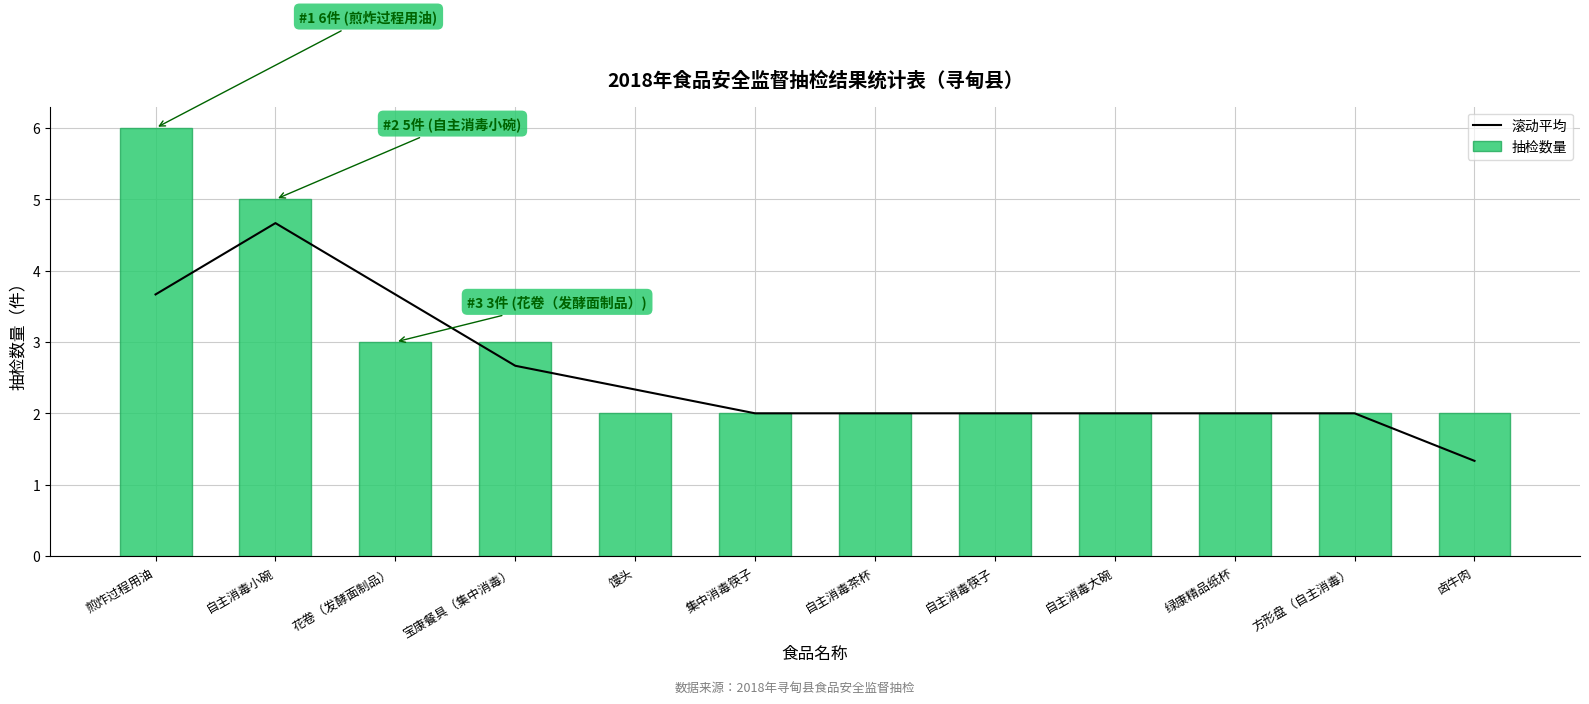

What position from the left is 集中消毒筷子?

6